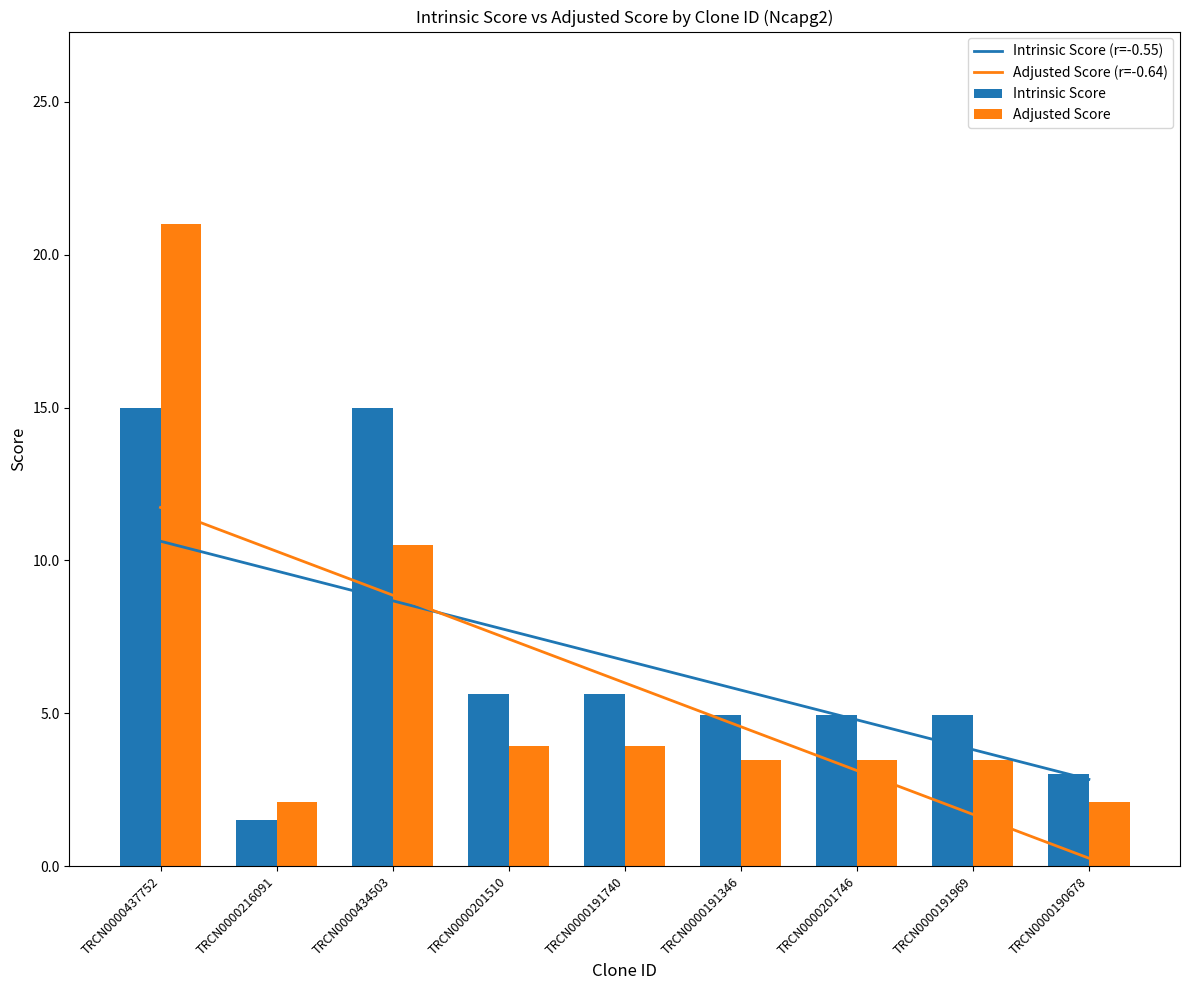

Is it true that Intrinsic Score (r=-0.55) equals 4.4 at TRCN0000190678?

False